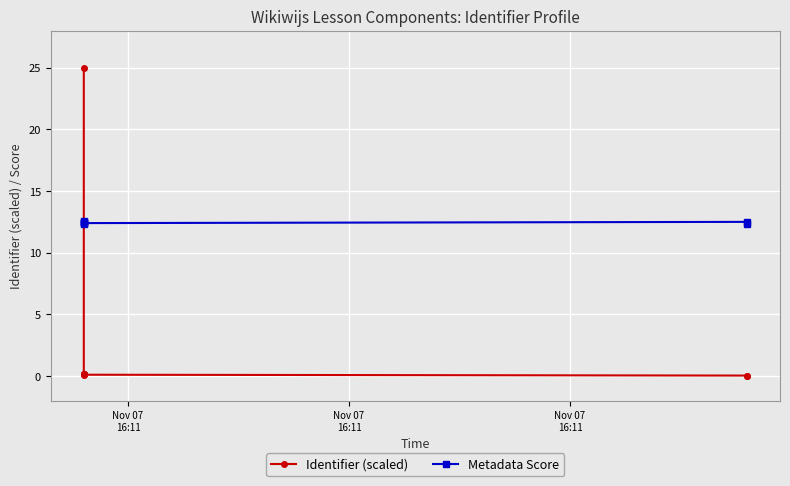

Is the value of Metadata Score at 5 greater than the value of Identifier (scaled) at 7?

No